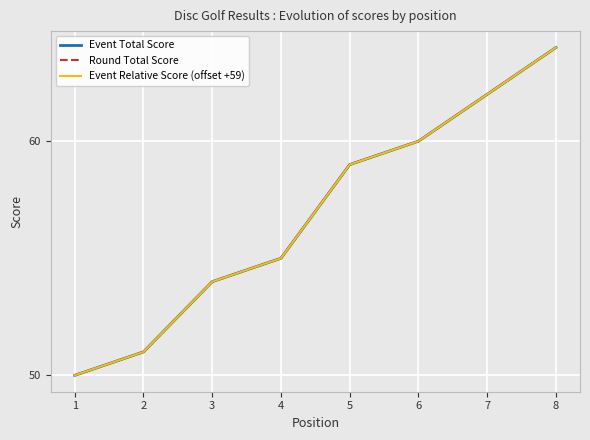

True or false: Event Relative Score (offset +59) has a value of 25 at 6.

False